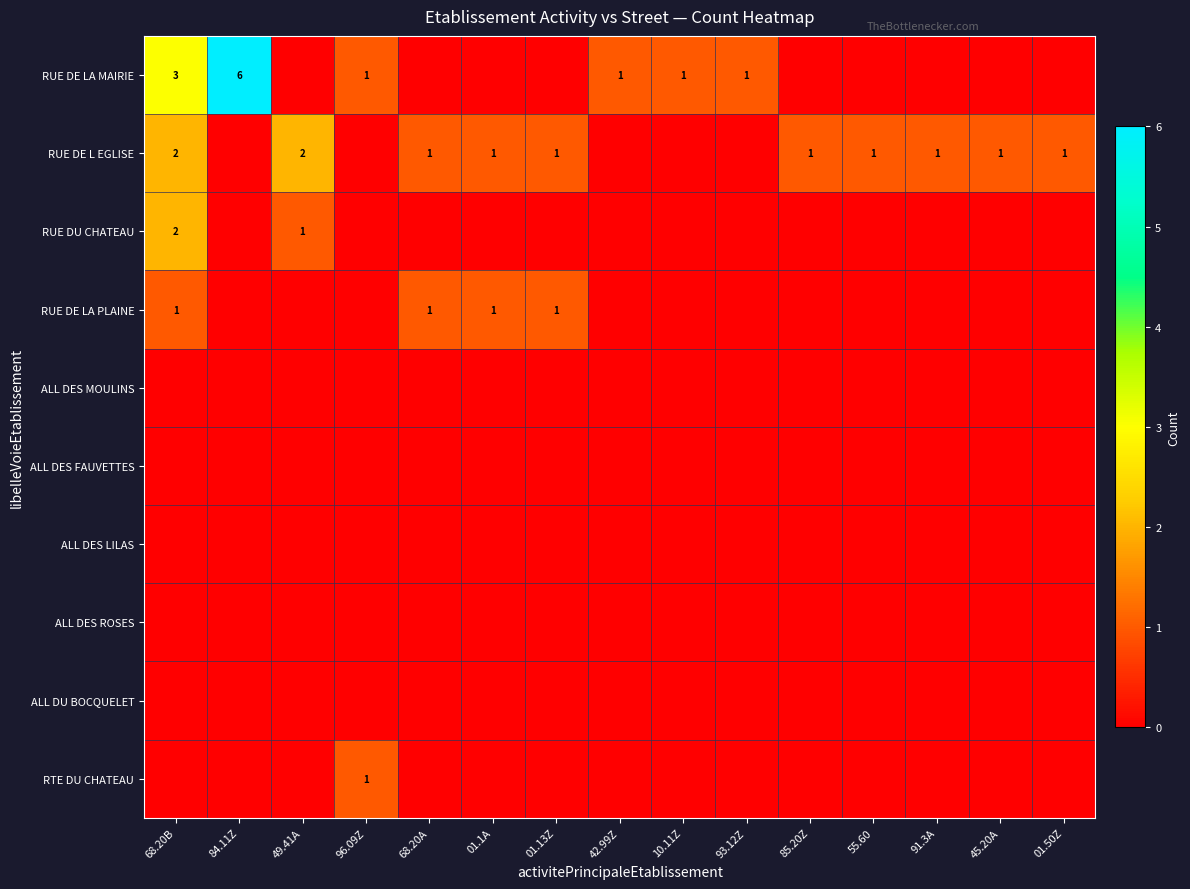

Is it true that RUE DE LA MAIRIE equals 0 at 42.99Z?

False